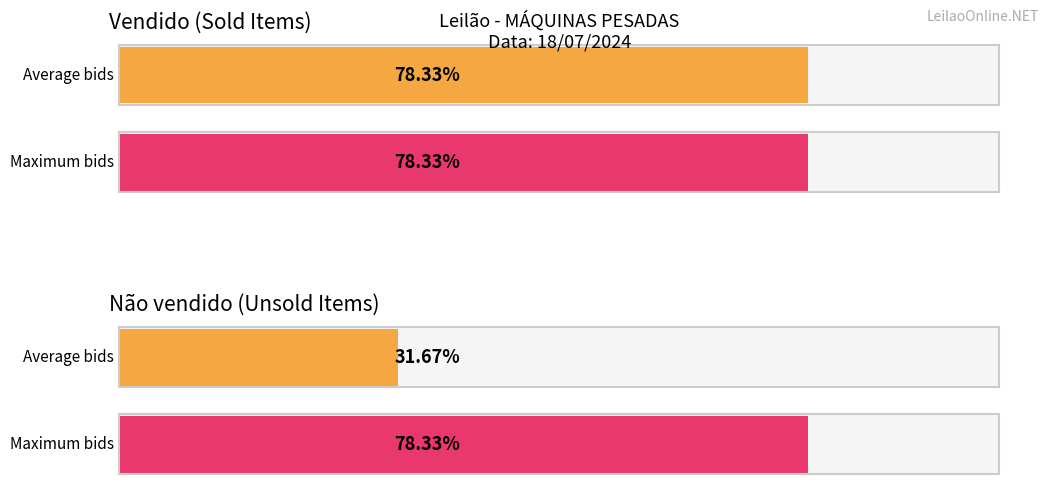

Which series has the largest range (max minus min)?

Não vendido